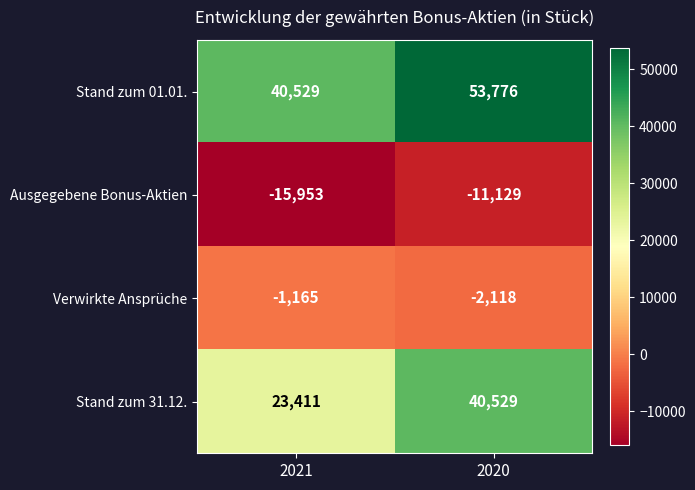

Between 2021 and 2020, which series saw the biggest shift?

Stand zum 31.12.